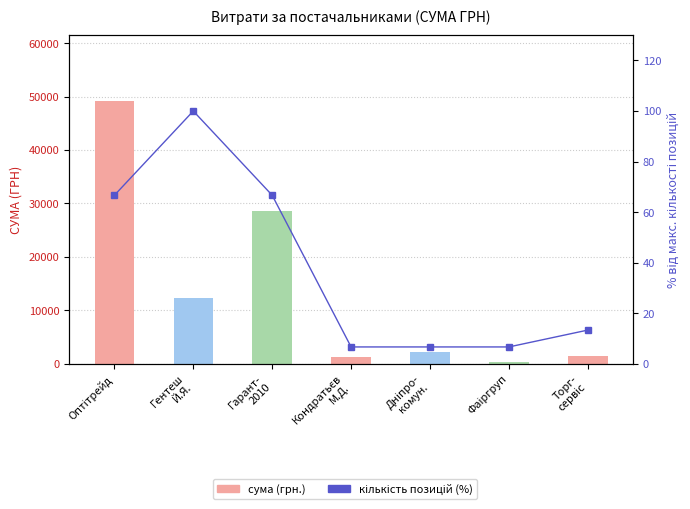

Reading left to right, transcribe all the data shown in this chart.

сума (грн.): Оптітрейд=49187.0	Гентеш
Й.Я.=12332.0	Гарант-
2010=28662.0	Кондратьєв
М.Д.=1196.0	Дніпро-
комун.=2188.9	Фаіргруп=367.2	Торг-
сервіс=1541.0
кількість позицій (%): Оптітрейд=66.7	Гентеш
Й.Я.=100.0	Гарант-
2010=66.7	Кондратьєв
М.Д.=6.7	Дніпро-
комун.=6.7	Фаіргруп=6.7	Торг-
сервіс=13.3